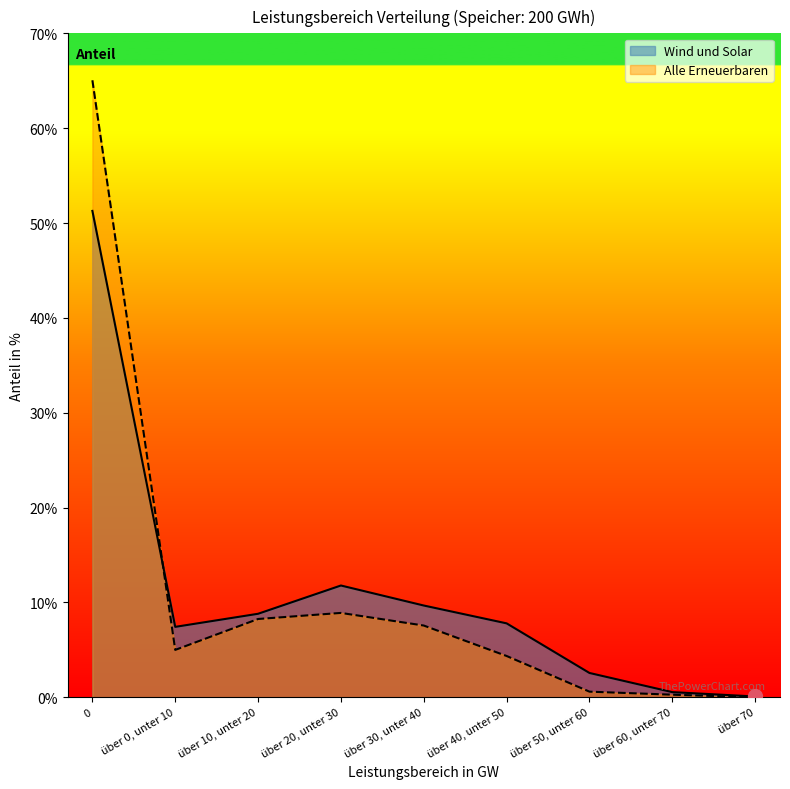

What is the label of the 7th point from the right?

über 10, unter 20